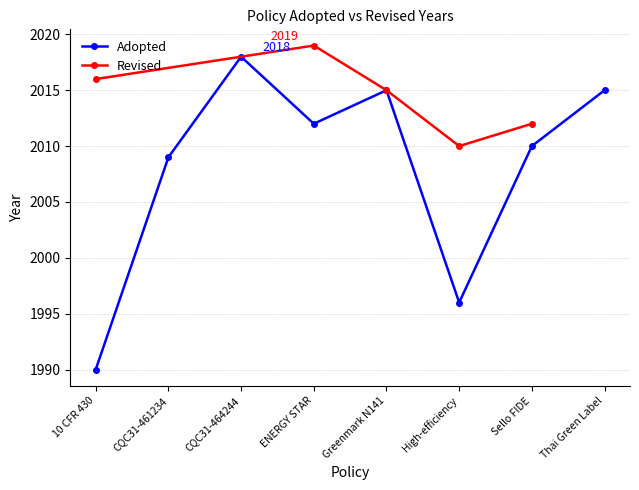

How many values are below 2012?

4